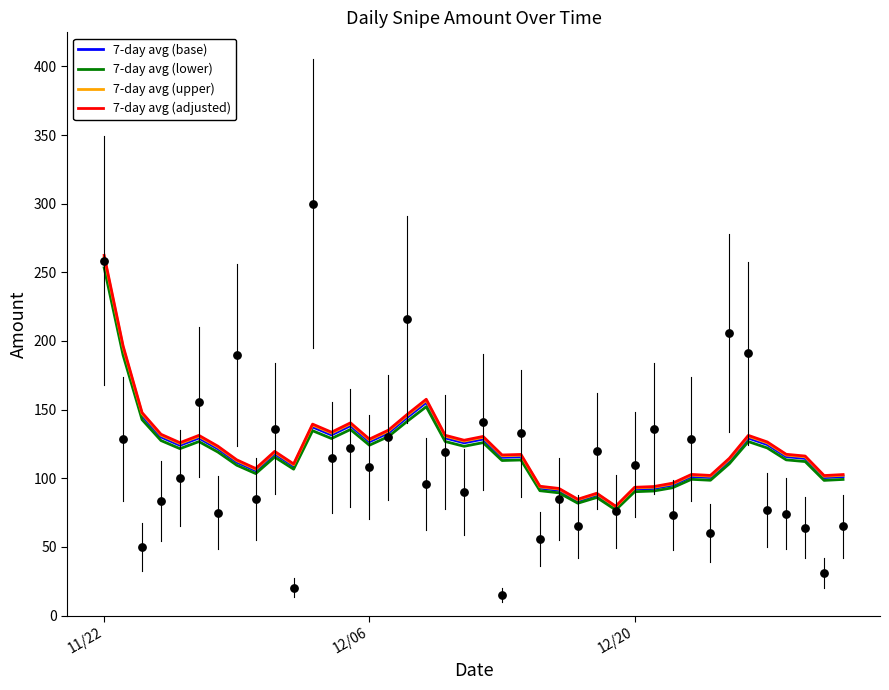

What are all the series names shown in the legend?

7-day avg (base), 7-day avg (lower), 7-day avg (upper), 7-day avg (adjusted)